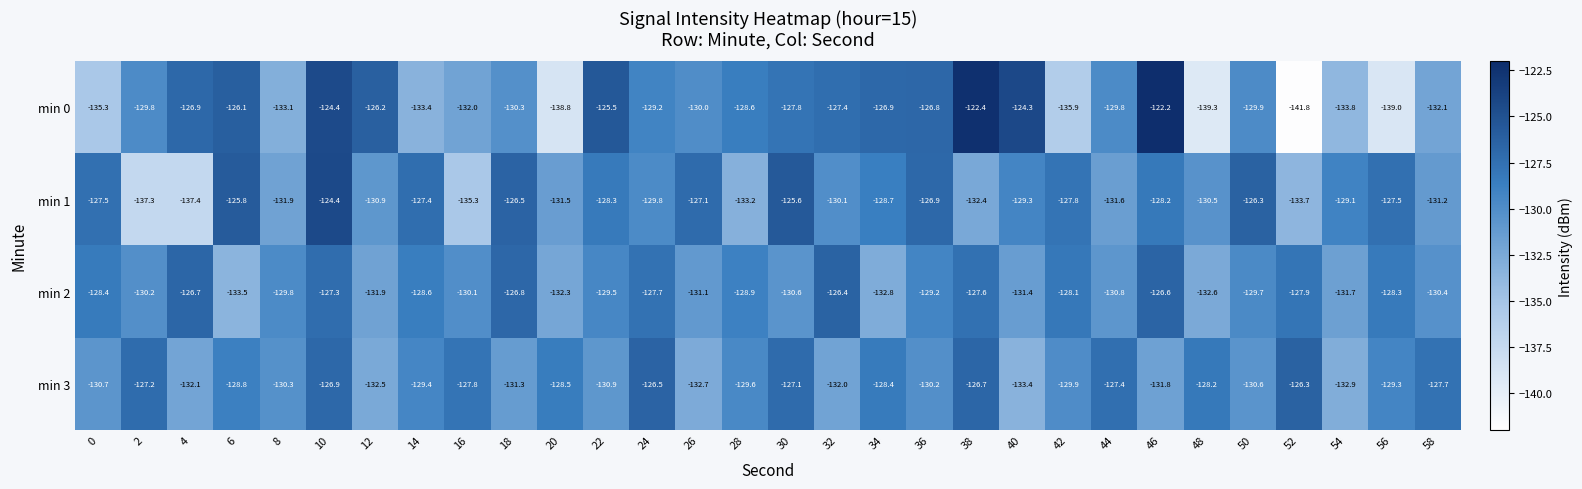

Which series changed the most between 32 and 42?

min 0